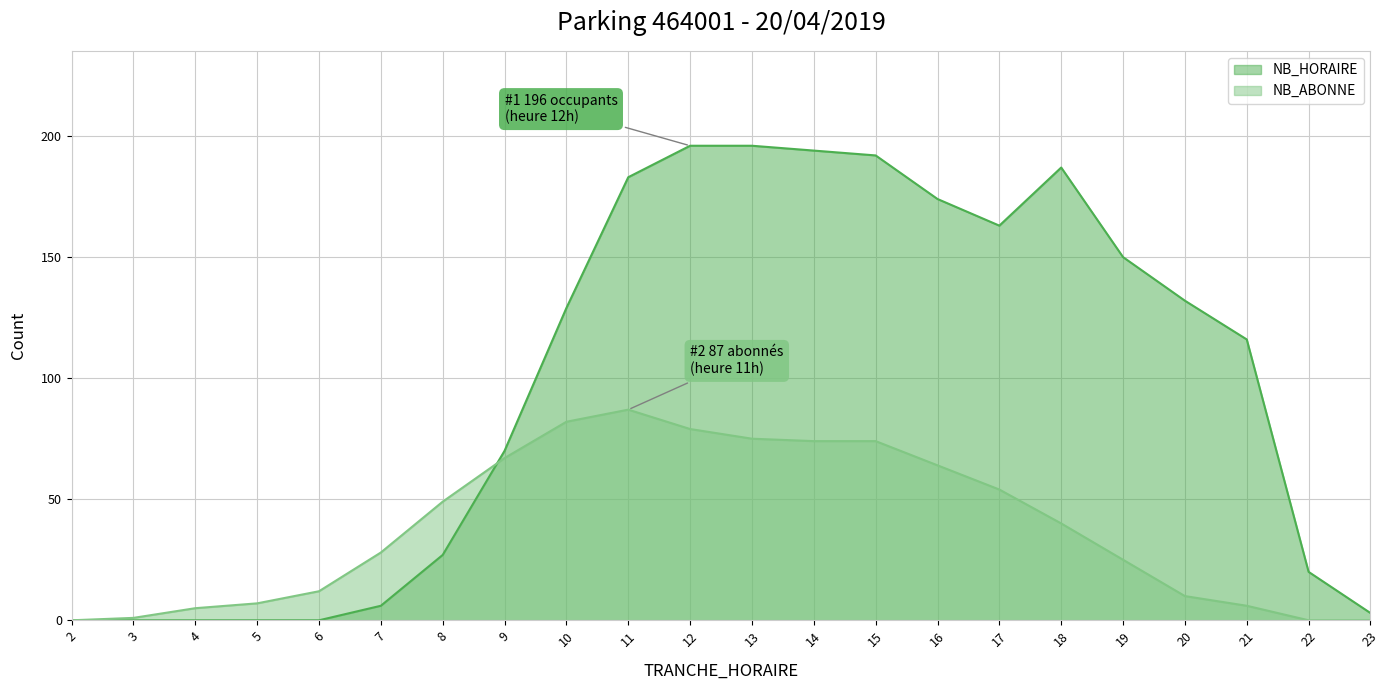

What is the total value across all series at 23?

3